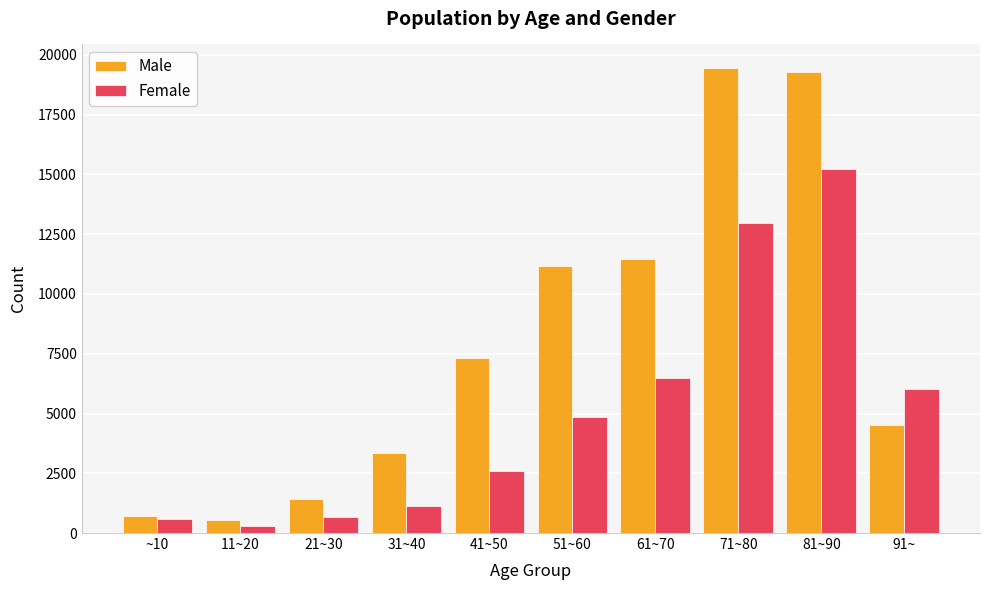

Reading right to left, list all the values displayed in this chart.

Male: 4539	19280	19466	11464	11174	7336	3353	1417	543	701
Female: 6036	15242	12949	6487	4846	2613	1112	656	276	573